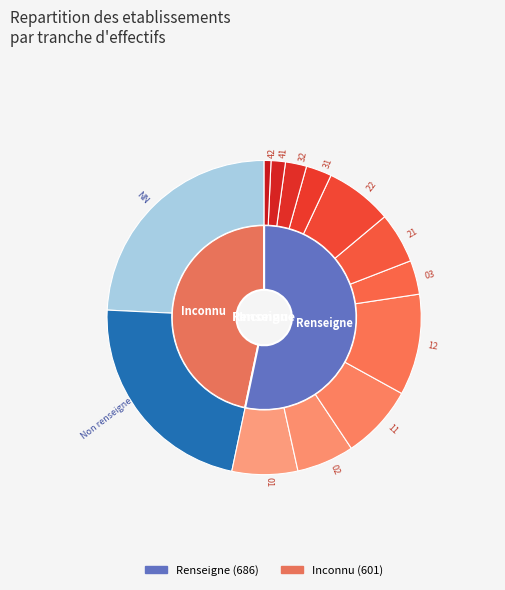

Which category has the biggest portion of the pie?

NN